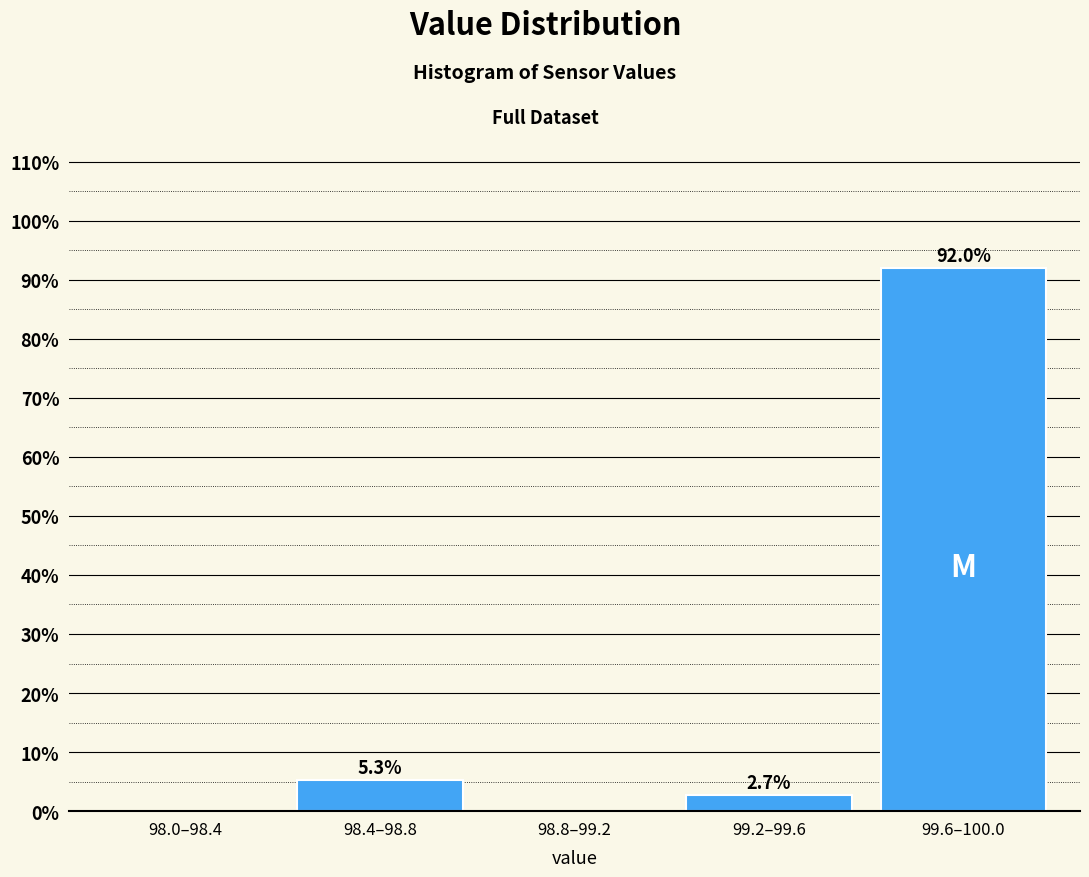

Reading right to left, what are all the values shown in this chart?

99.6–100.0=92.0	99.2–99.6=2.7	98.8–99.2=0.0	98.4–98.8=5.3	98.0–98.4=0.0